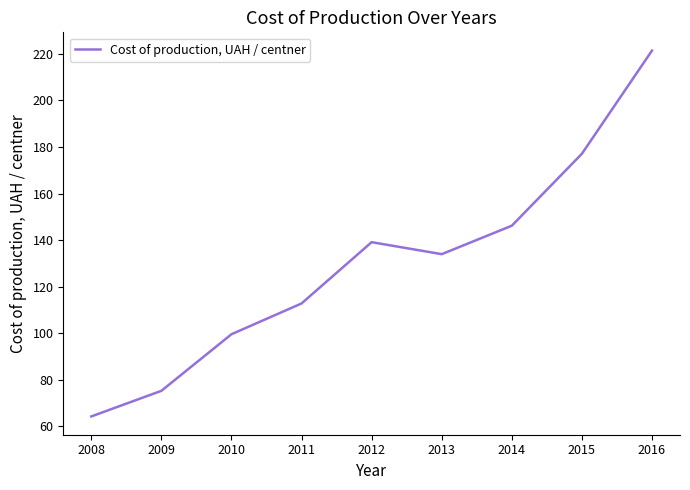

Does the chart display data point markers on the line(s)?

No